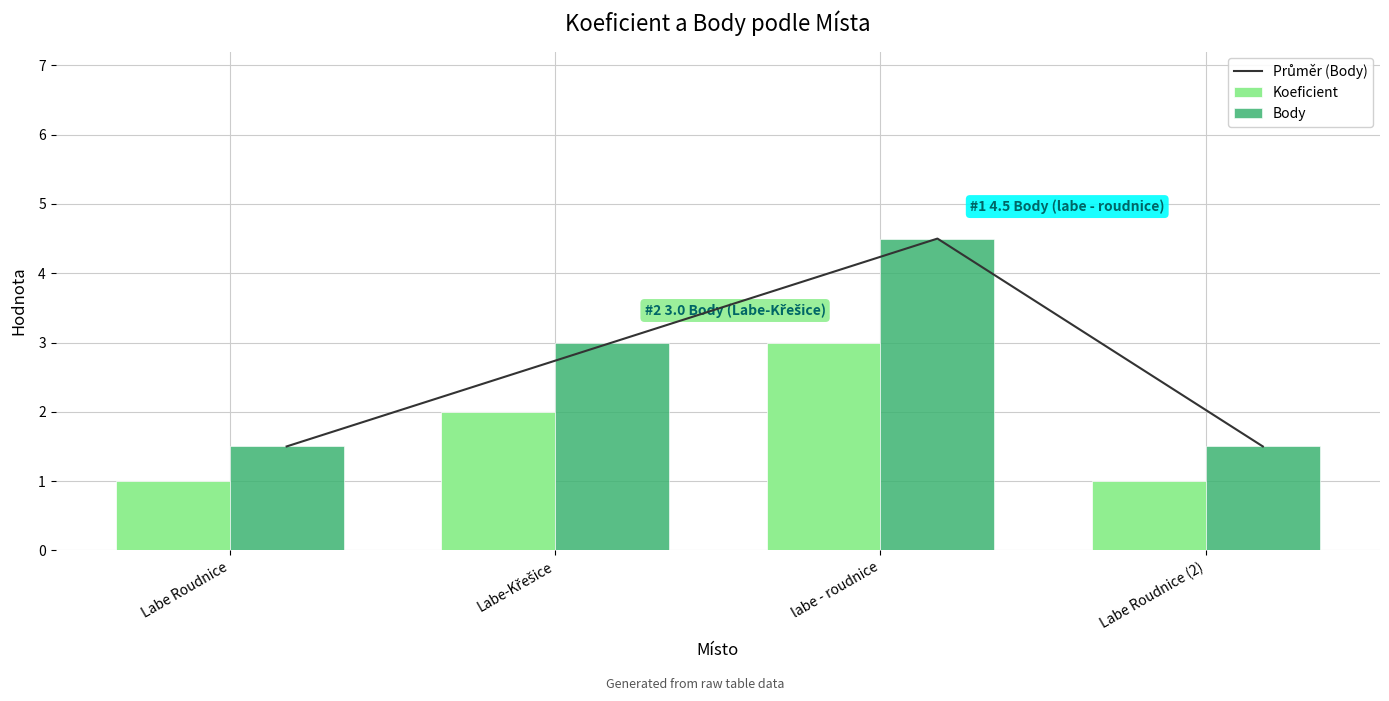

Where is Koeficient nearest to the value 2?

Labe-Křešice